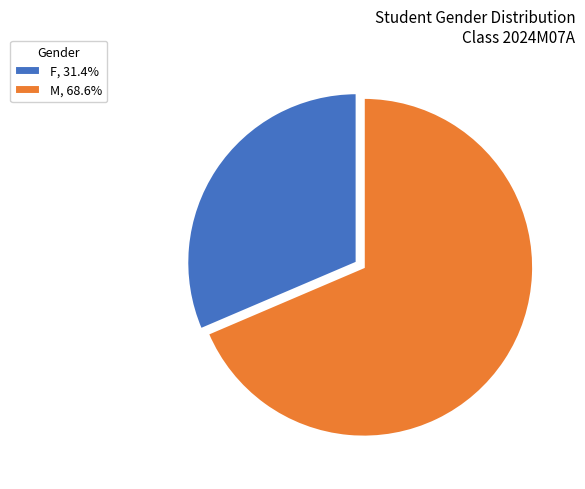

Count the number of slices in the pie.

2